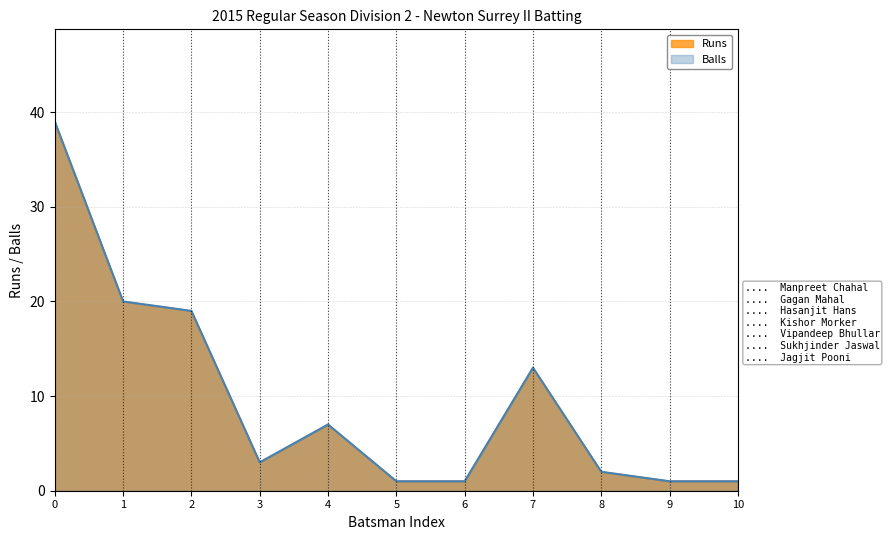

The Balls series shows 1 at 5. True or false?

False